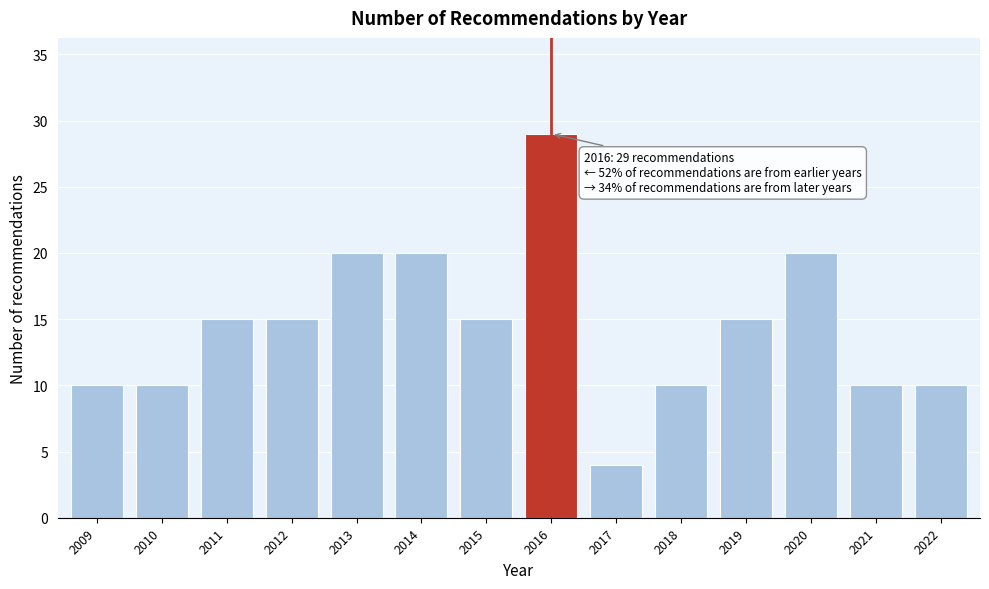

Reading right to left, transcribe all the data shown in this chart.

10	10	20	15	10	4	29	15	20	20	15	15	10	10